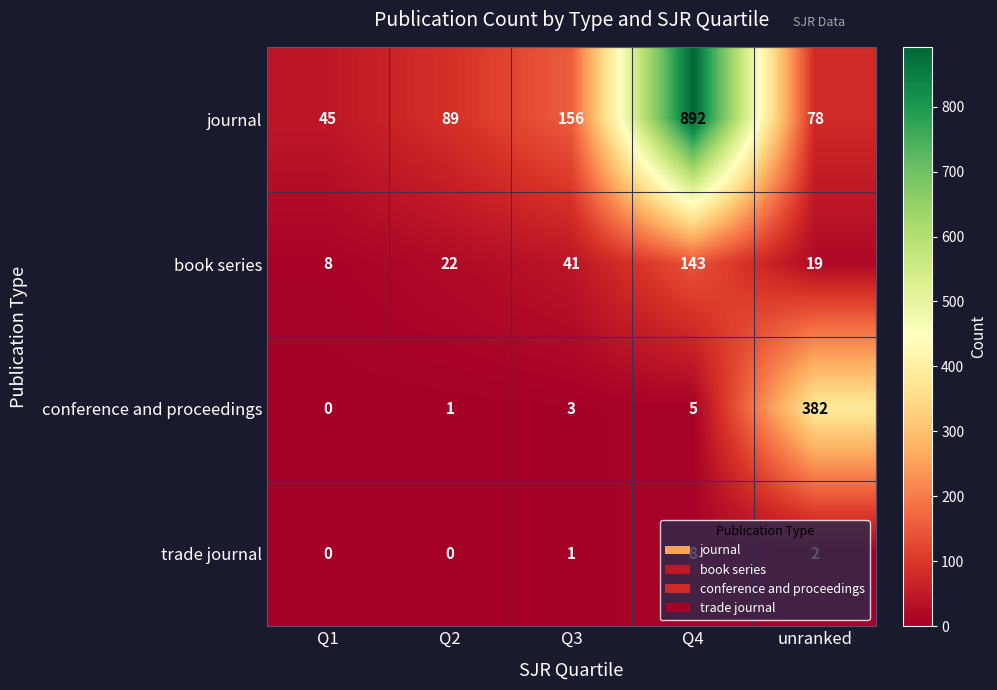

Which series has the widest spread of values?

journal